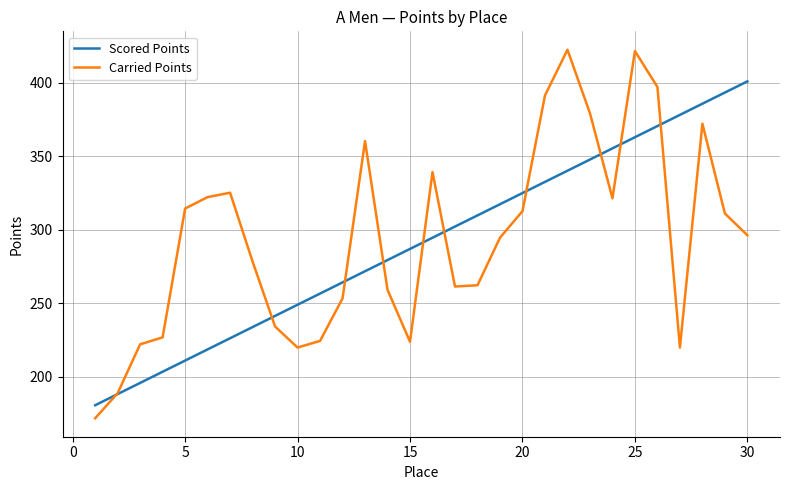

What is the highest value of the Carried Points series?

422.4